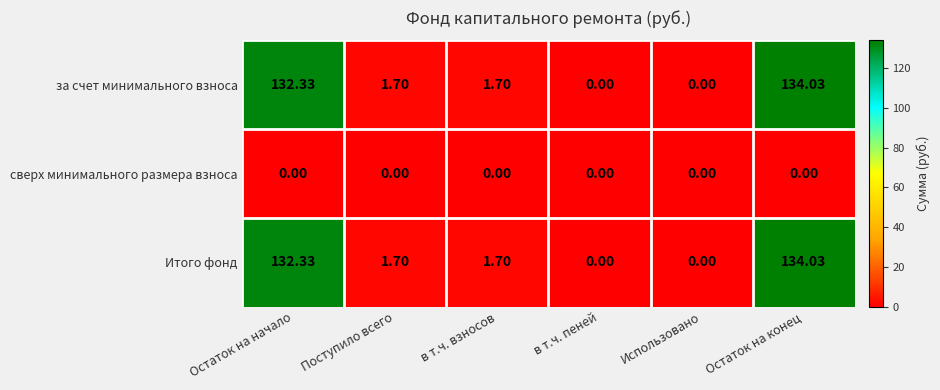

What is the greatest value displayed?

134.0